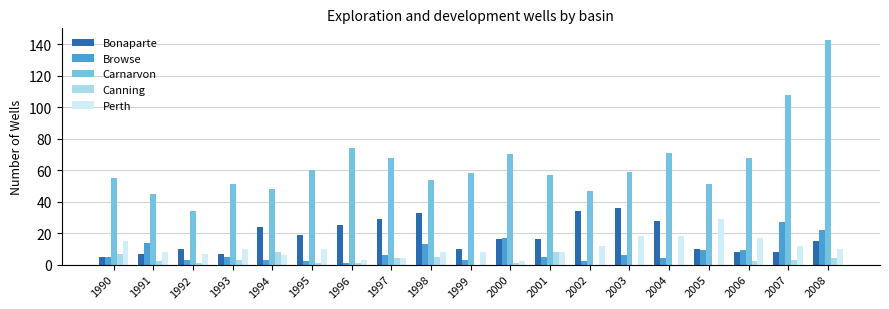

Which category has the highest value across all series?

2008